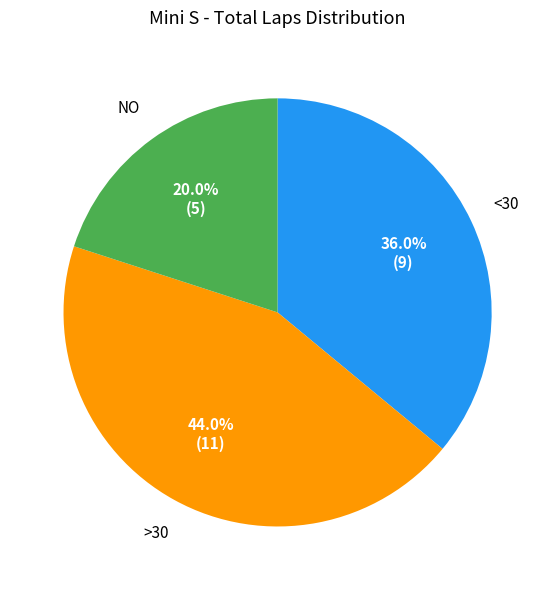

Is there a majority slice in this chart?

No